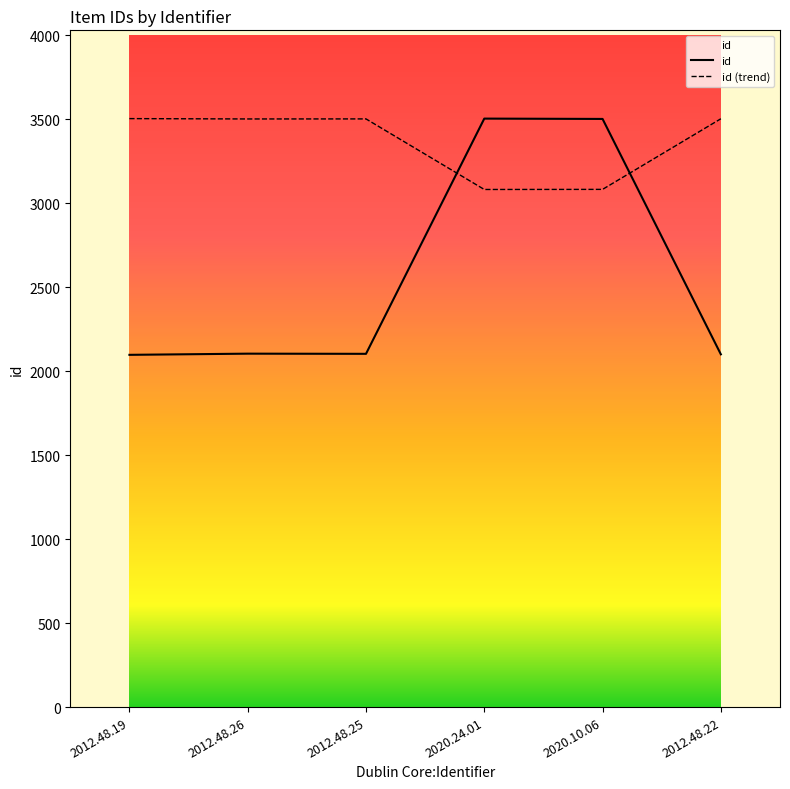

Rank the series at 2012.48.19 from lowest to highest value.

id, id (trend)